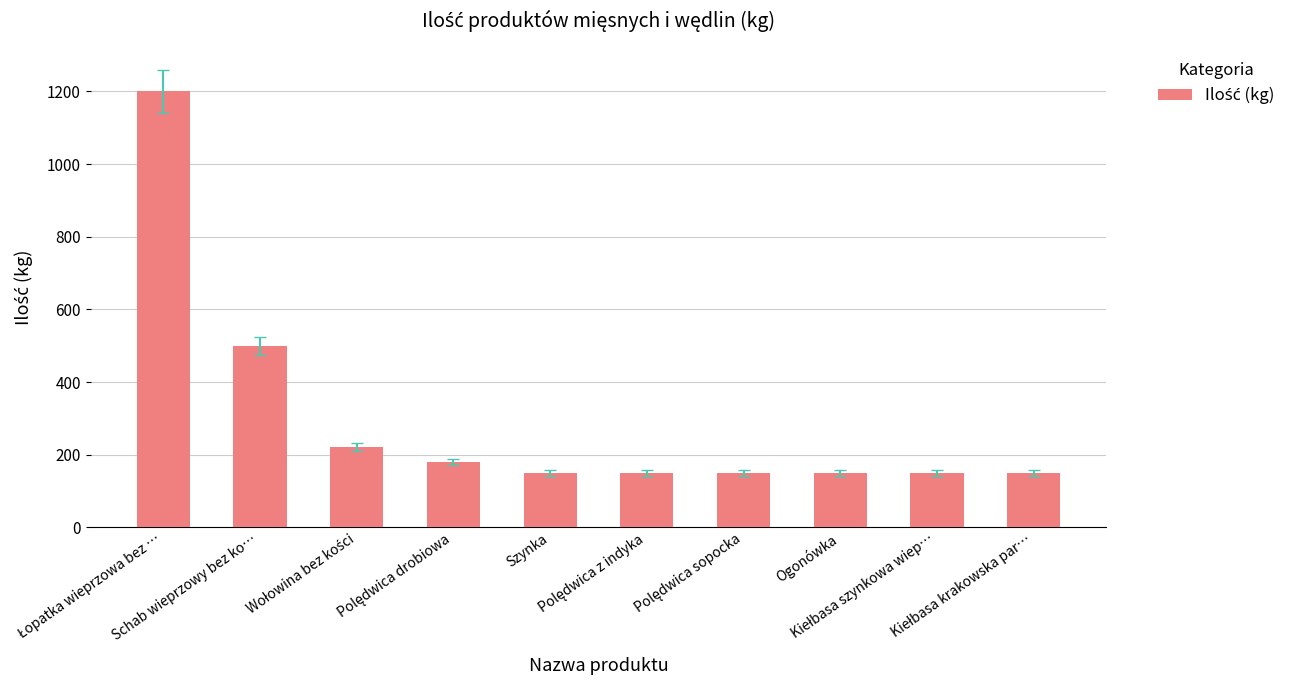

What is the minimum value shown in the chart?

150